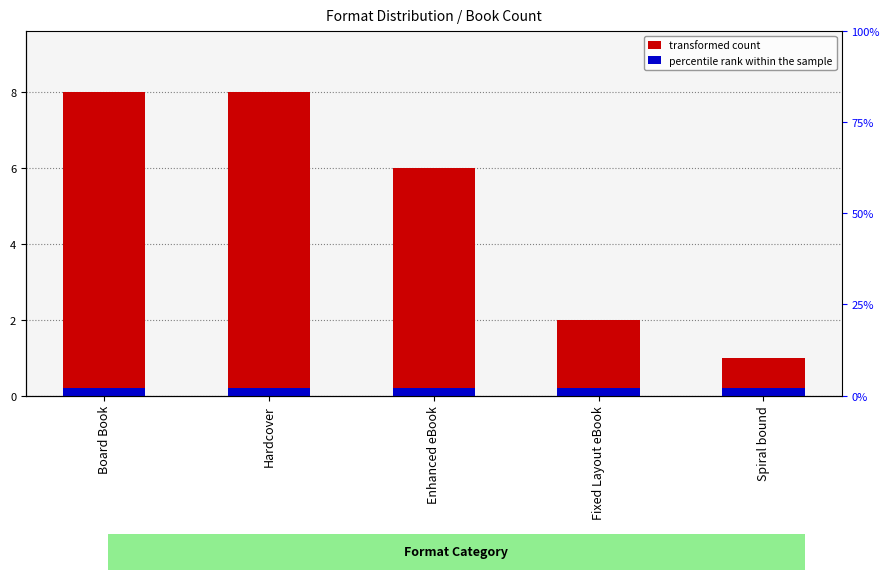

List the series in order of their overall mean, lowest first.

percentile rank within the sample, transformed count